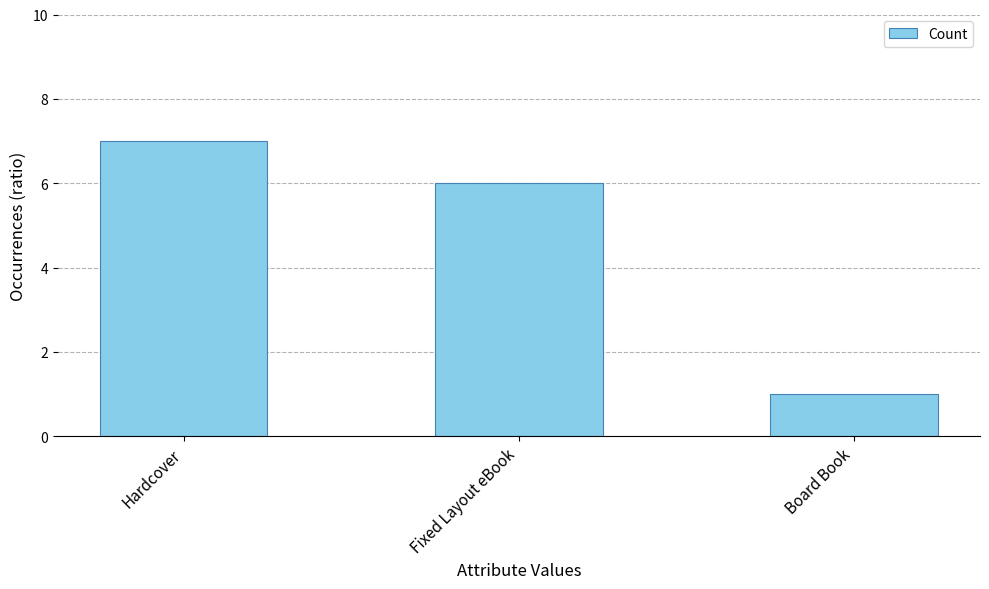

What is the greatest value displayed?

7